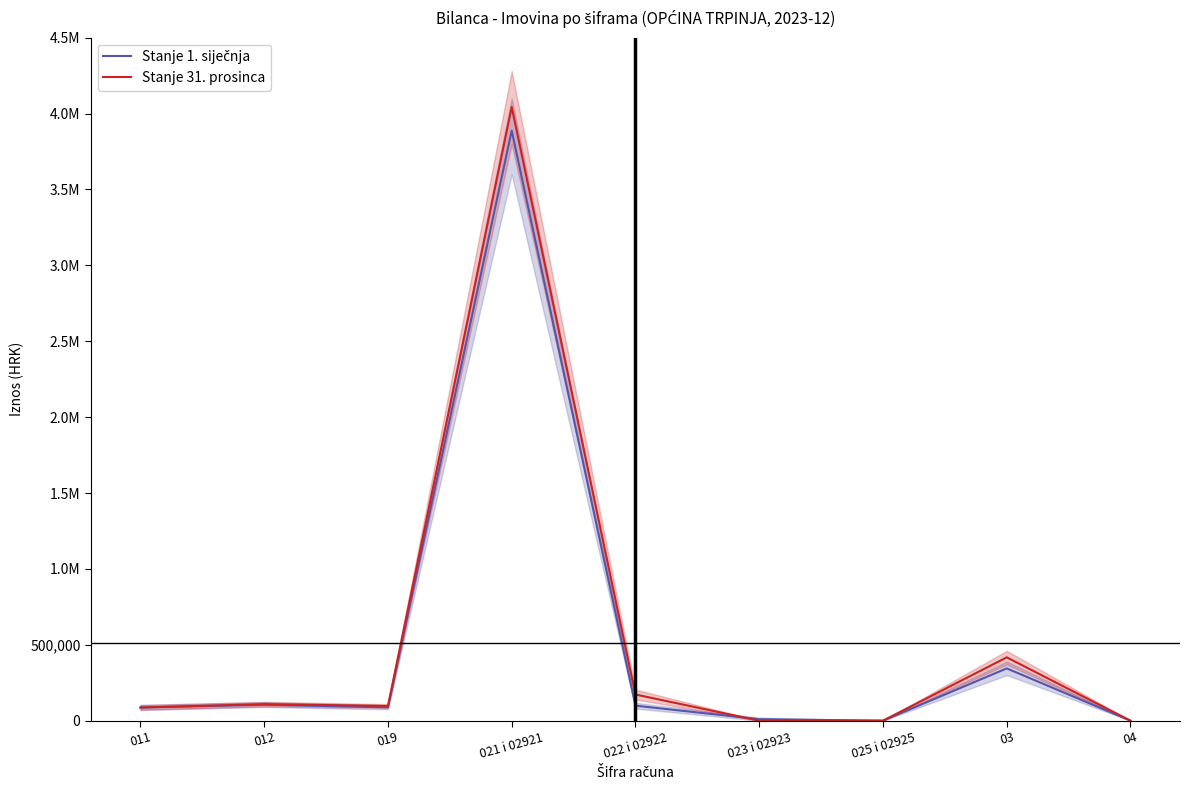

At which category does Stanje 31. prosinca reach its first local peak?

012